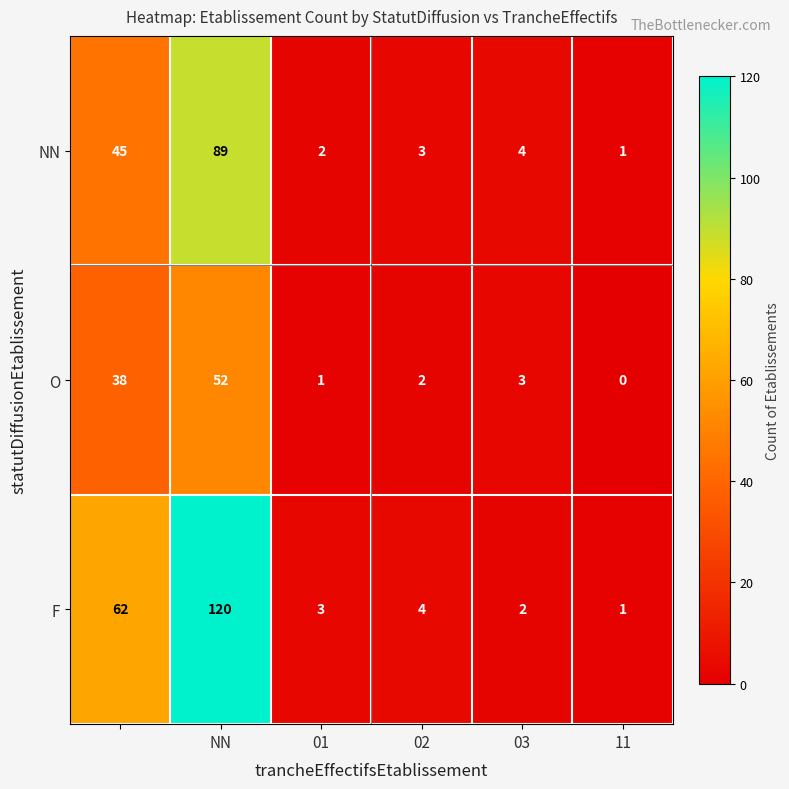

How many distinct data groups are displayed?

3